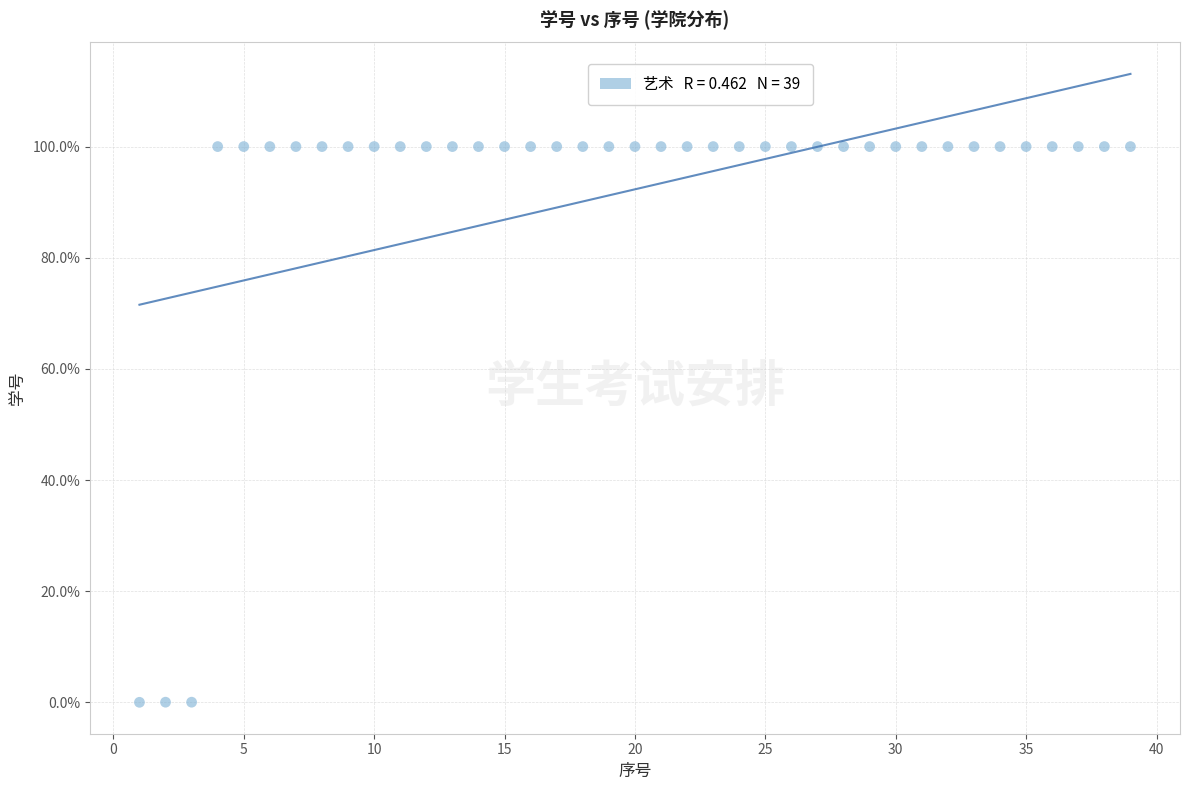

What is the range of Y values (max minus min)?

100.0